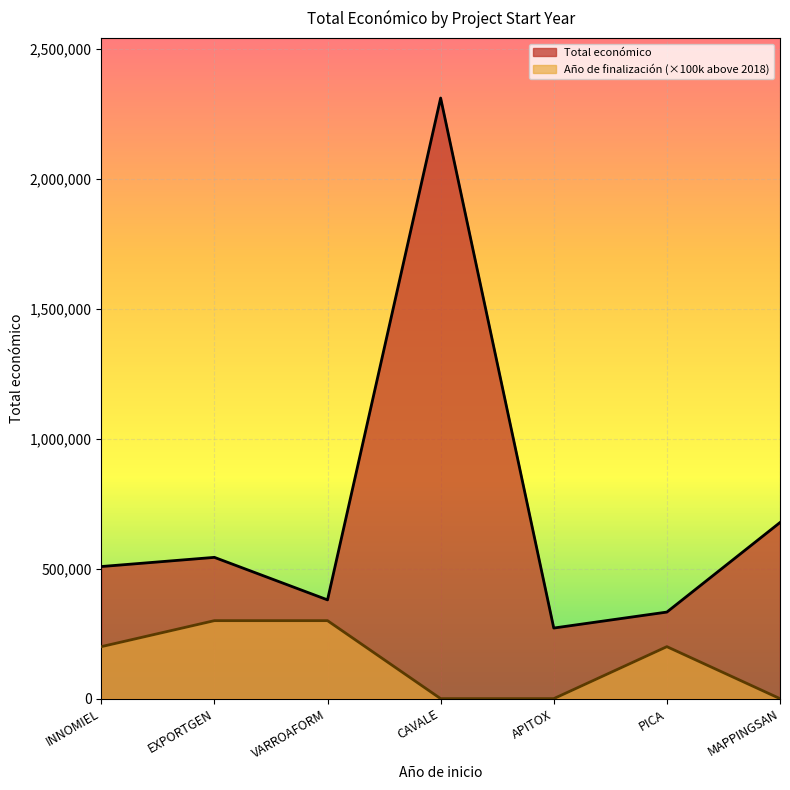

Approximately how many times larger is the value at INNOMIEL compared to CAVALE?

0.2